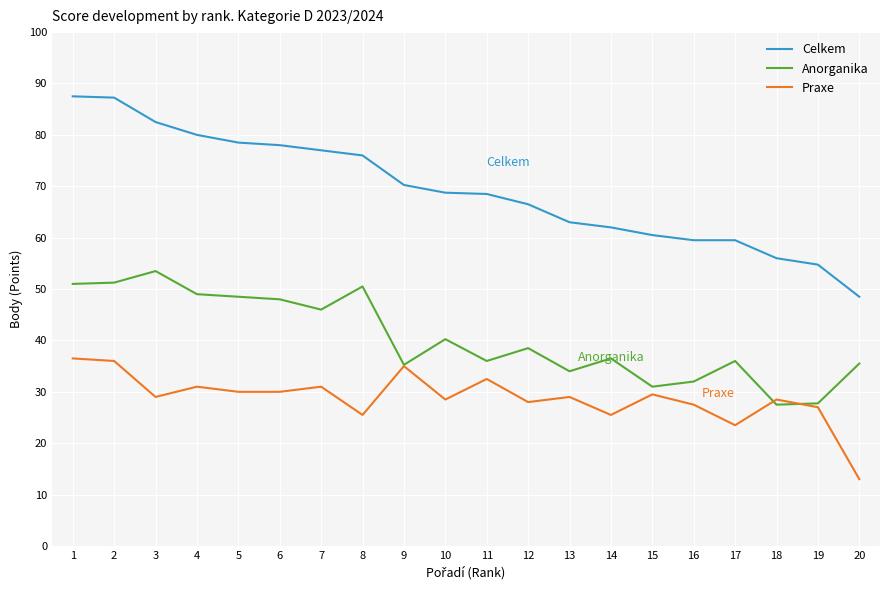

What is the sum of the Praxe values at 19 and 18?

55.5